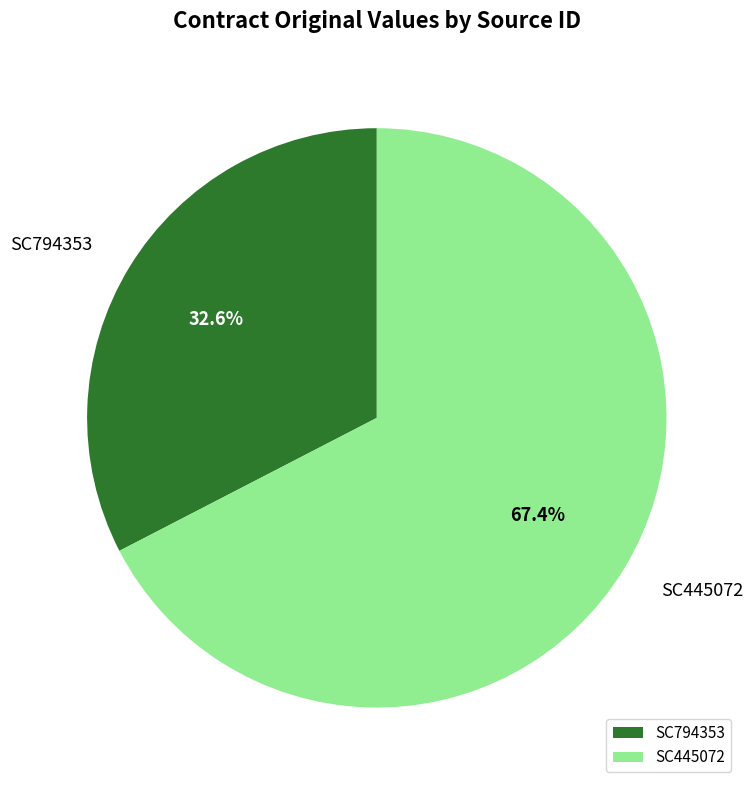

What percentage do SC794353 and SC445072 together represent?

100.0%